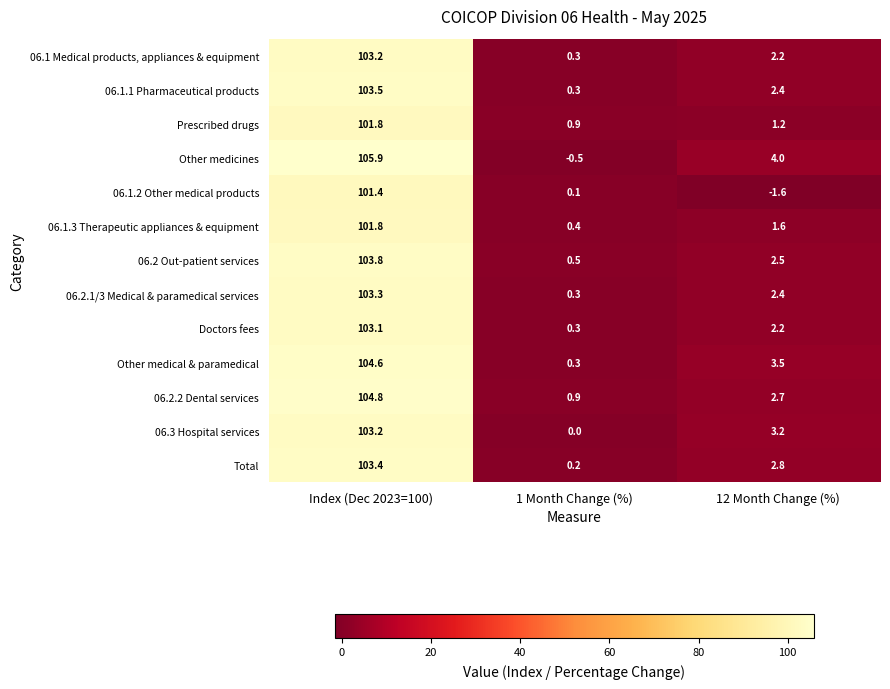

What is the difference between the second highest and minimum values in the 06.2 Out-patient services series?

2.0